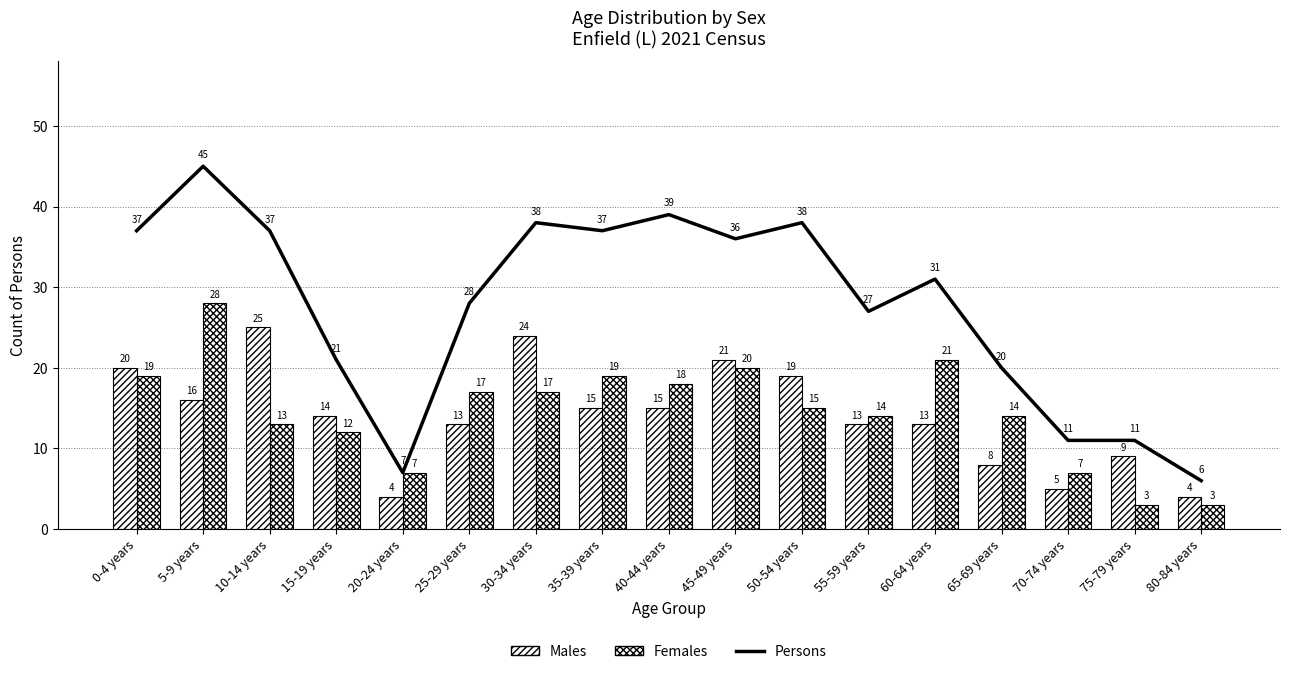

Which series has the widest spread of values?

Persons